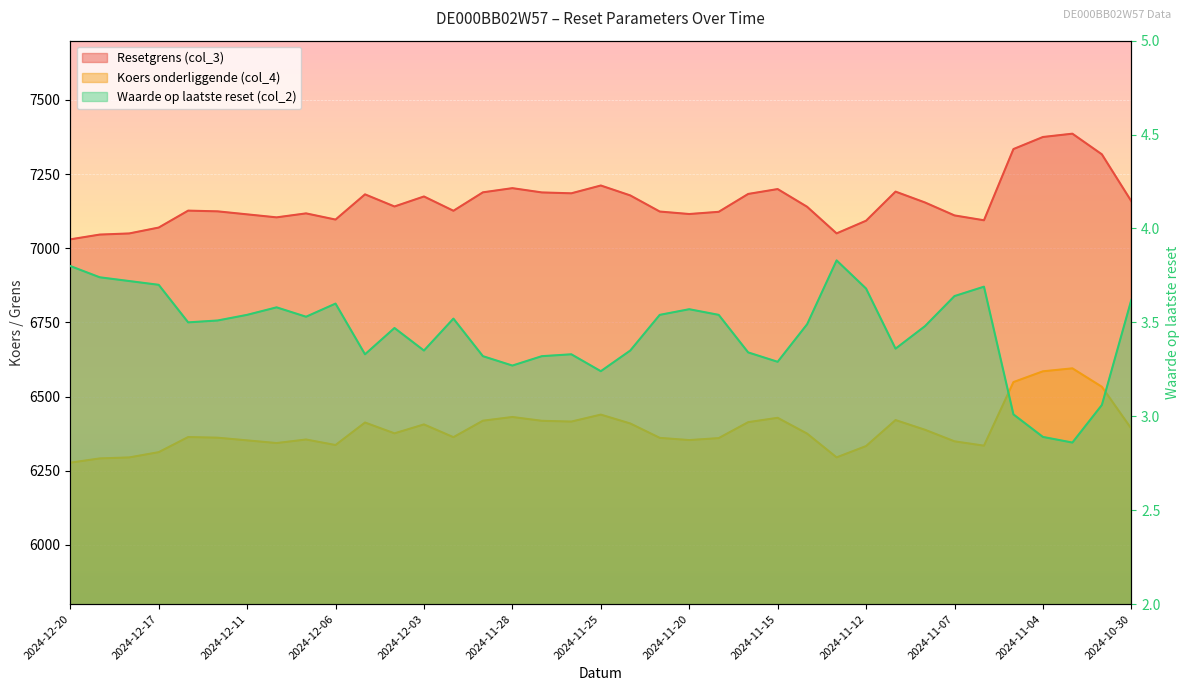

At how many categories does at least one series exceed 1021?

37